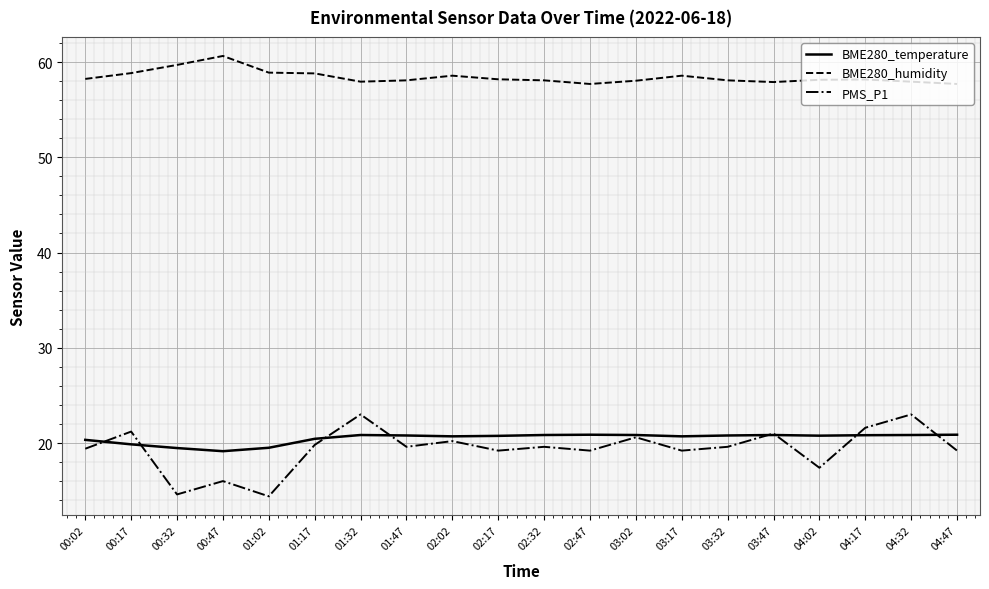

What are all the series names shown in the legend?

BME280_temperature, BME280_humidity, PMS_P1